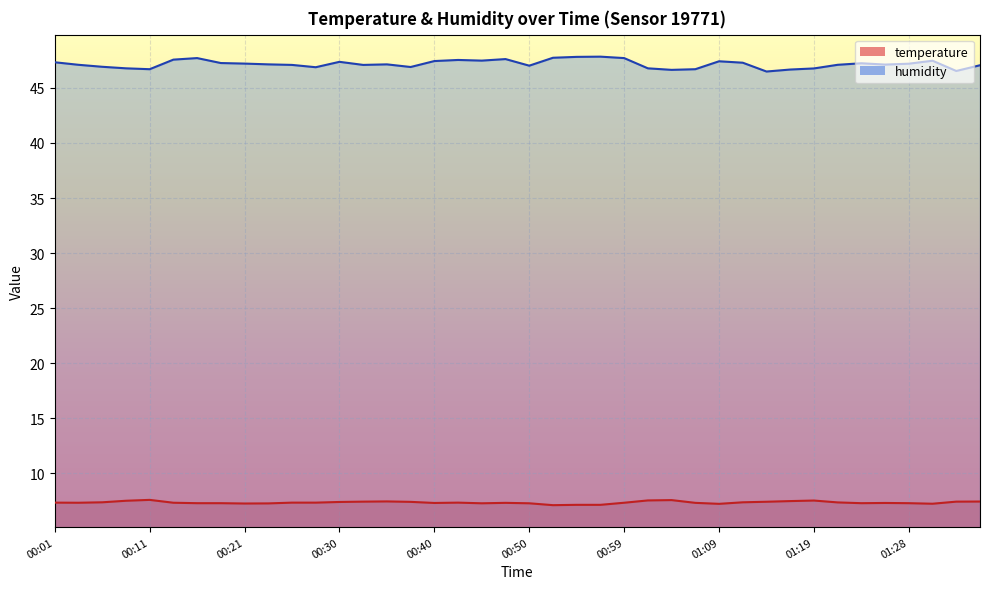

Is the value of temperature at 00:25 greater than the value of humidity at 00:01?

No